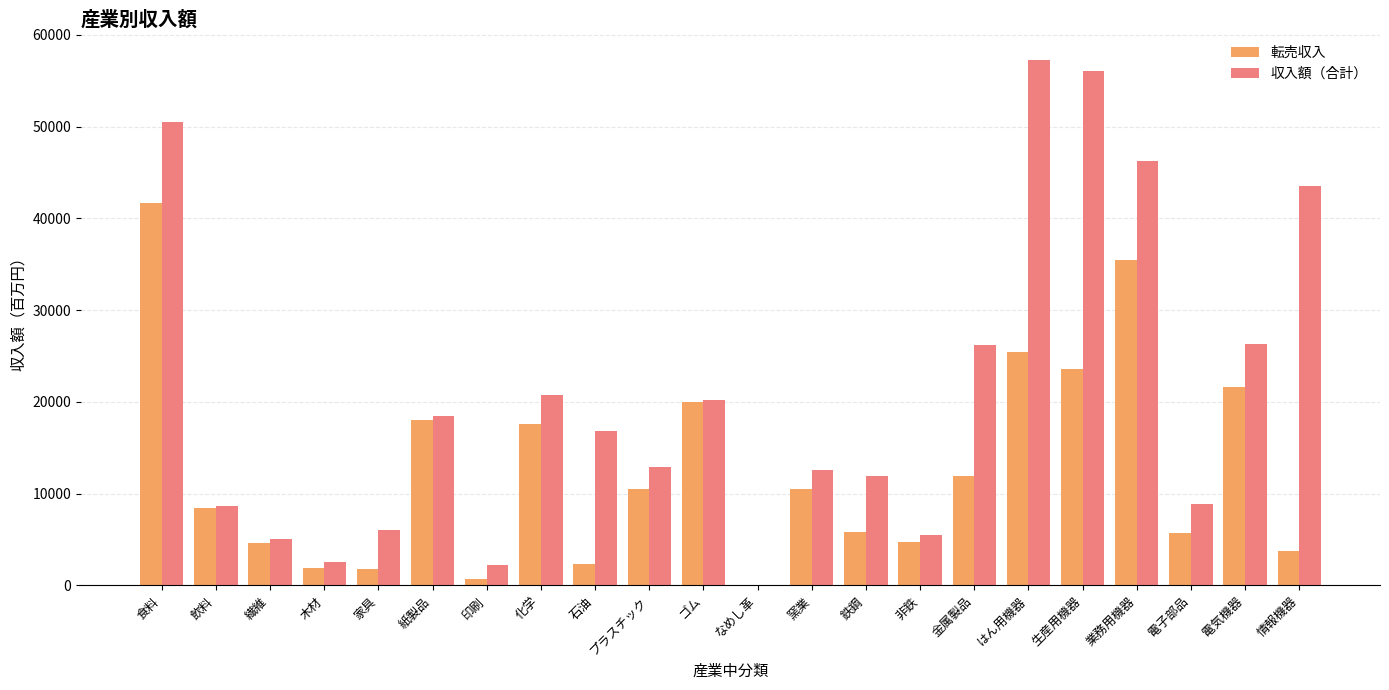

What is the sum of the 収入額（合計） values at 電子部品 and 化学?

29585.0